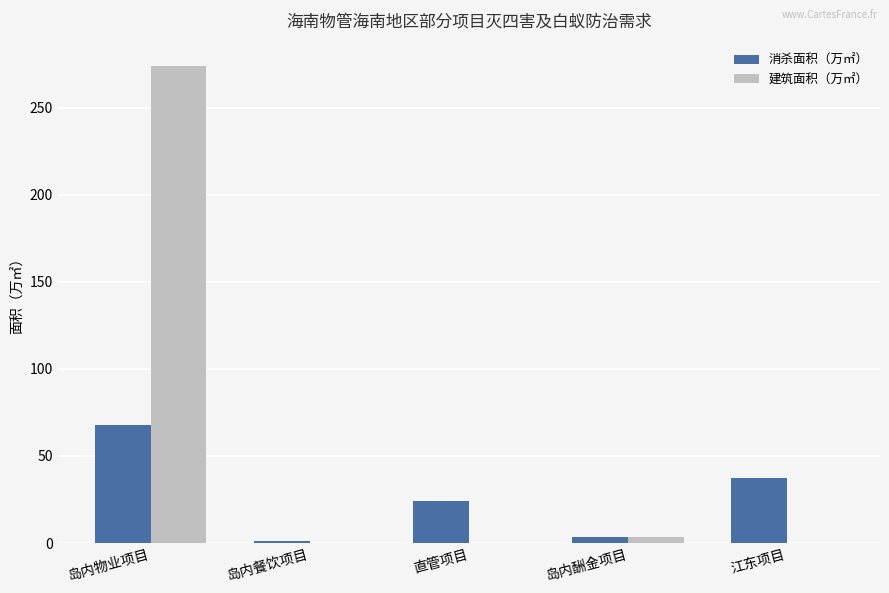

Which series has the widest spread of values?

建筑面积（万㎡）